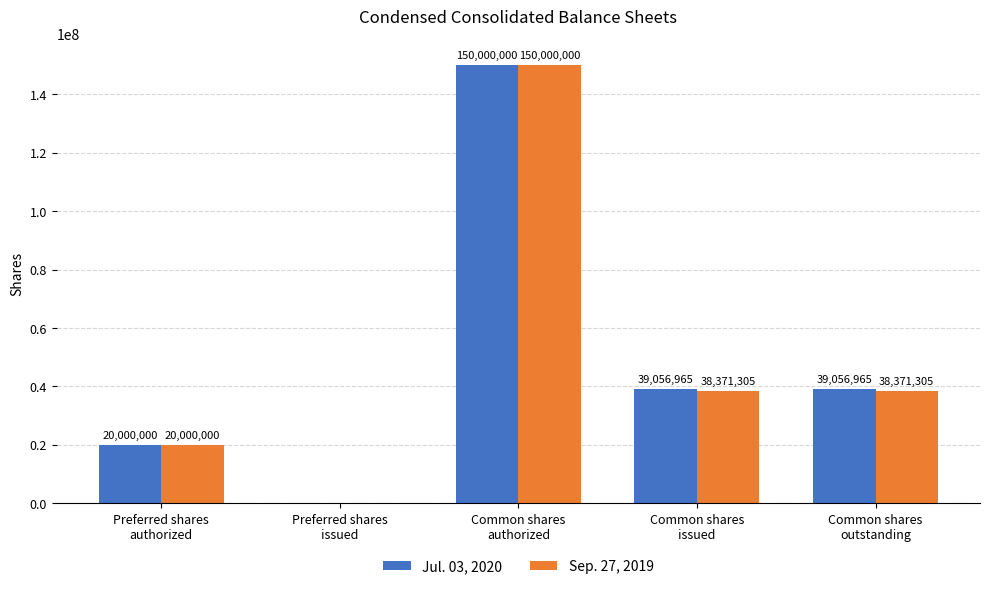

Which series has the largest total across all categories?

Jul. 03, 2020